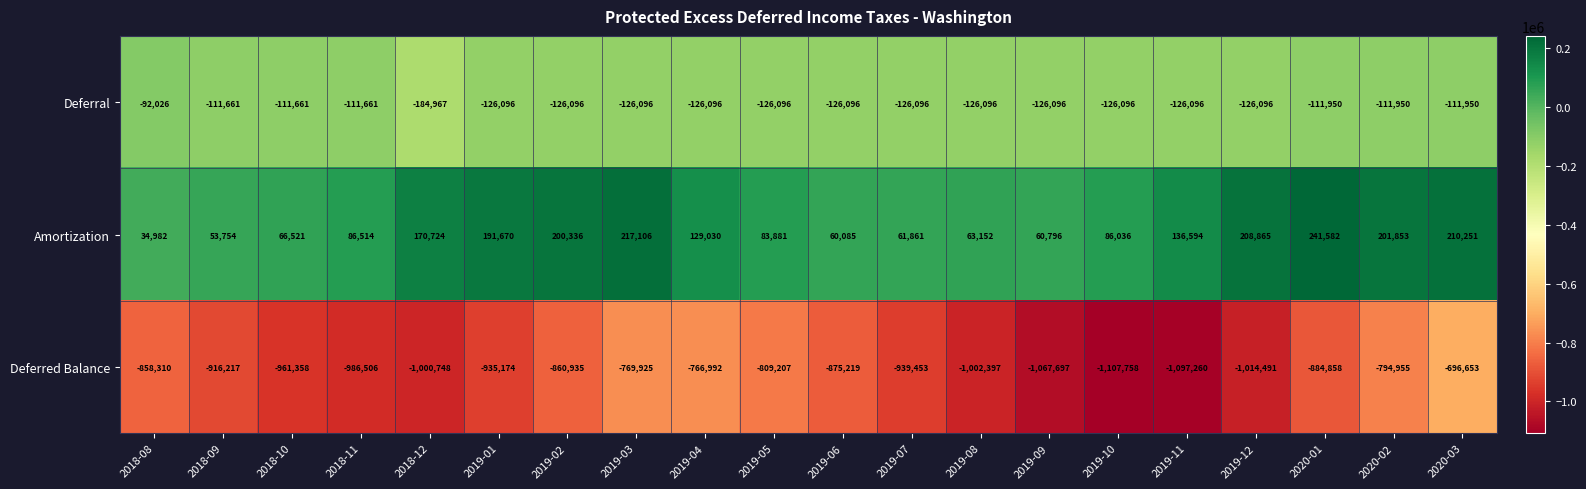

Which series has the largest total across all categories?

Amortization